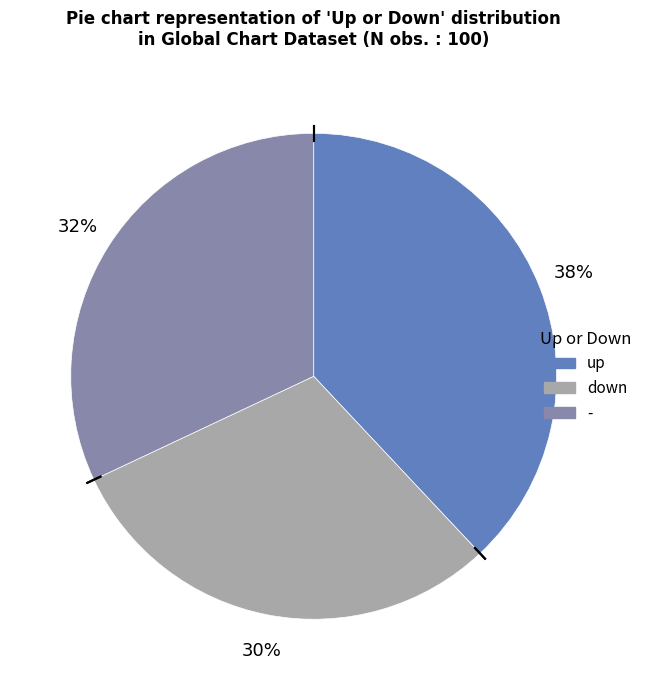

True or false: - accounts for 32% of the total.

True